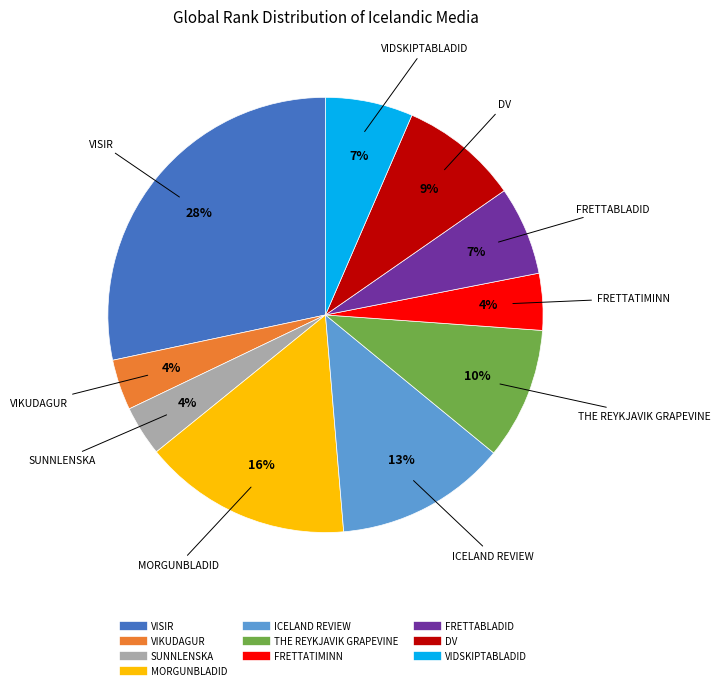

Which slice is the largest?

VISIR